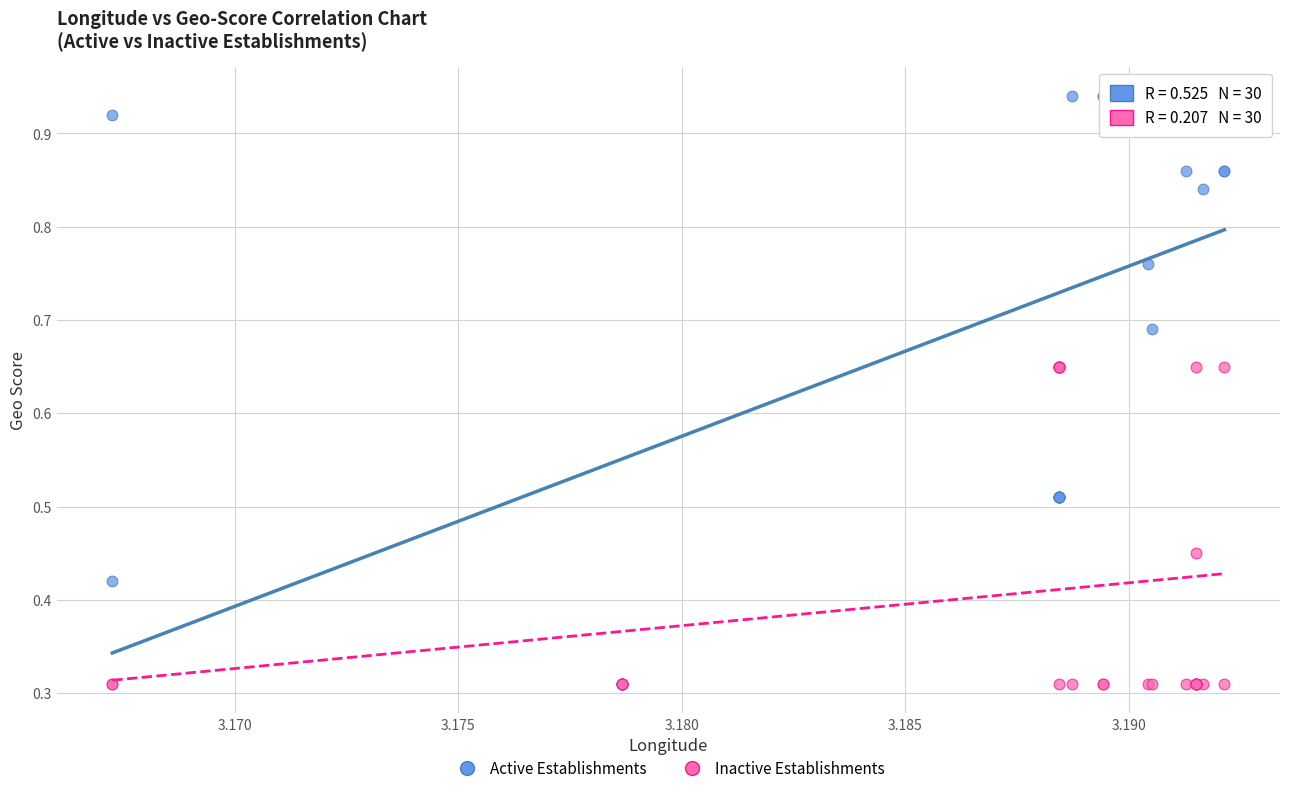

What are all the series names shown in the legend?

Active Establishments, Inactive Establishments